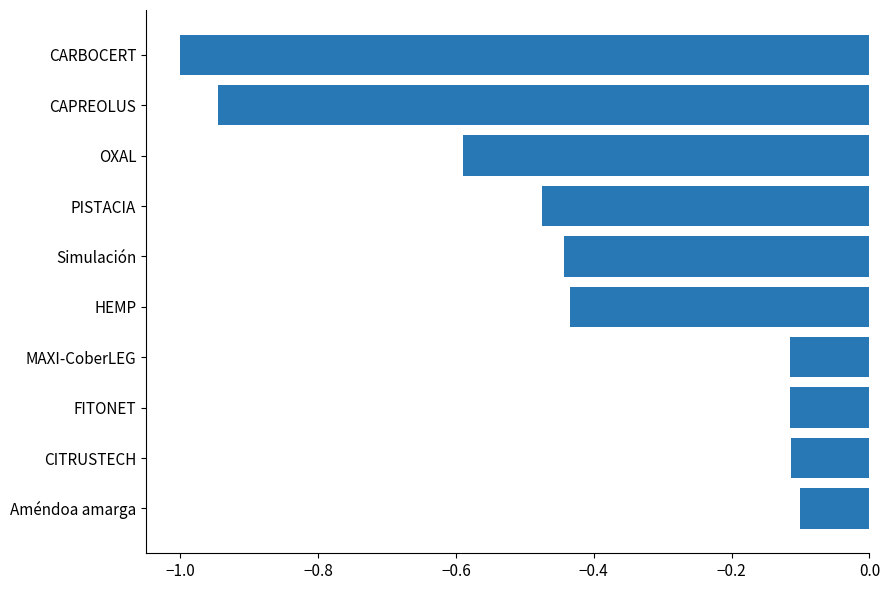

What is the approximate value at OXAL?

-0.6